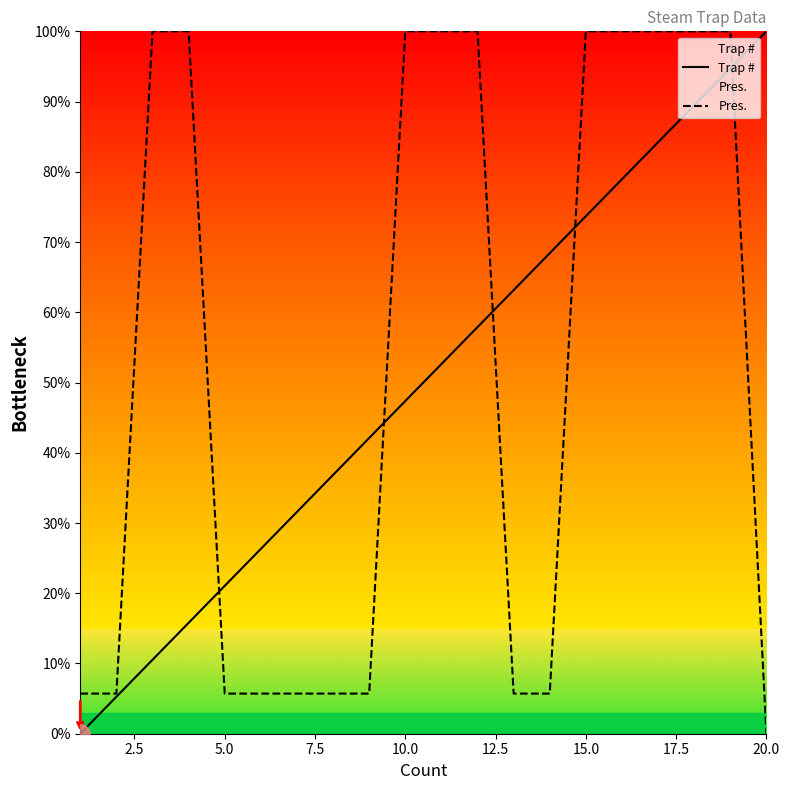

Which series has the widest spread of values?

Trap #